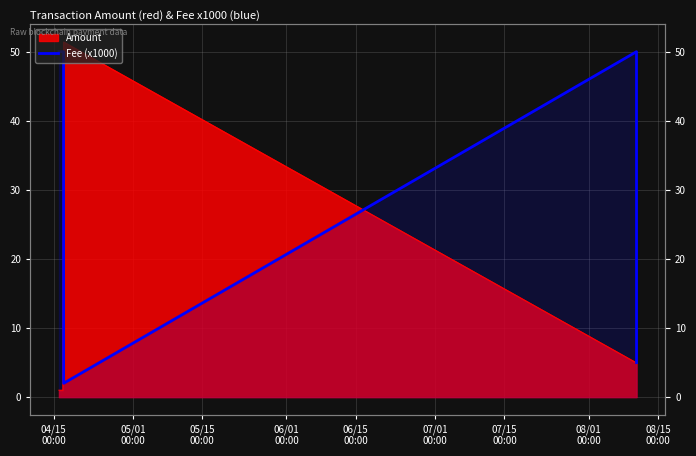

How many points are lower than both their immediate neighbors (excluding endpoints)?

1